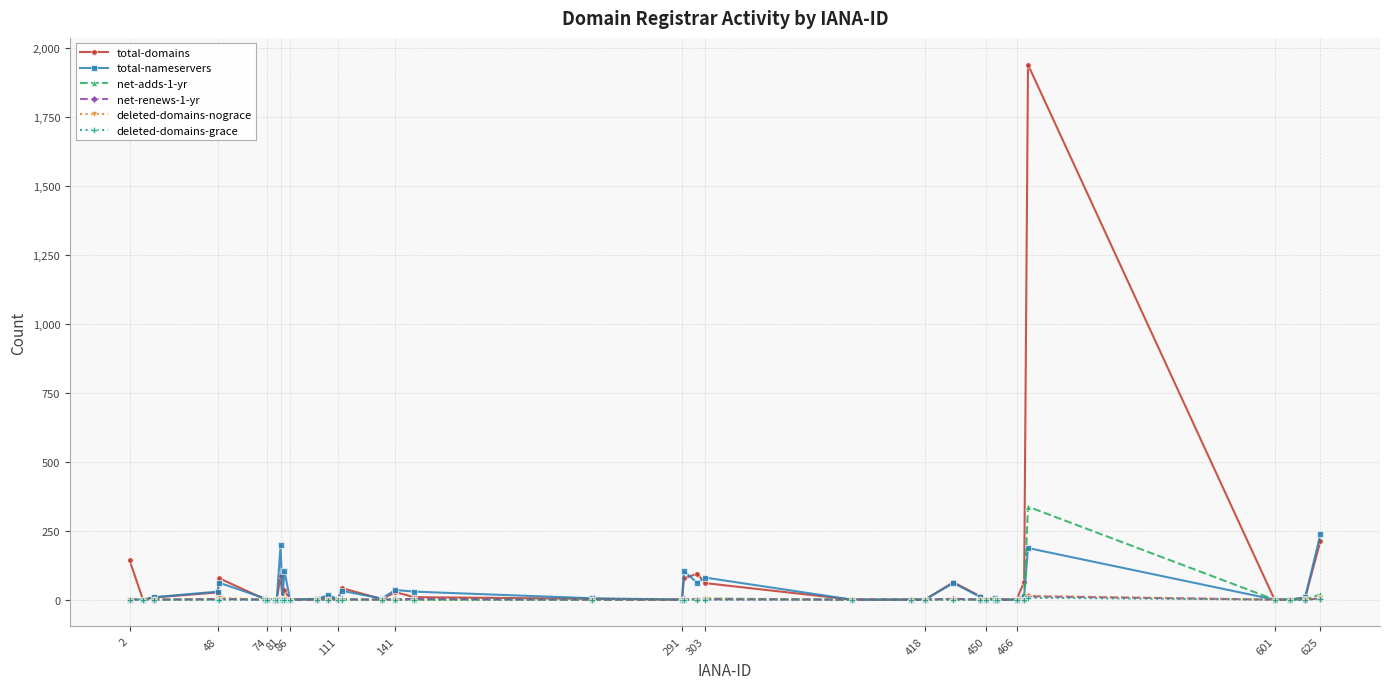

Is this an area chart (filled region under the line)?

No